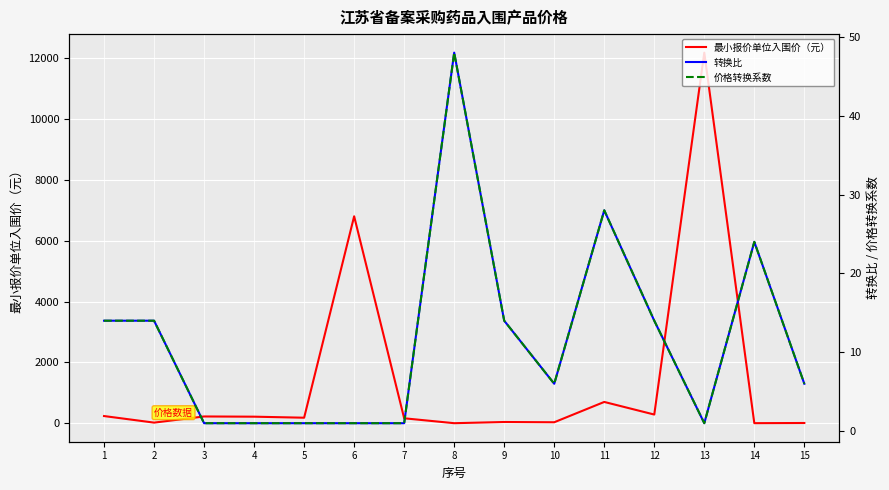

The 价格转换系数 series shows 3.9 at 15. True or false?

False